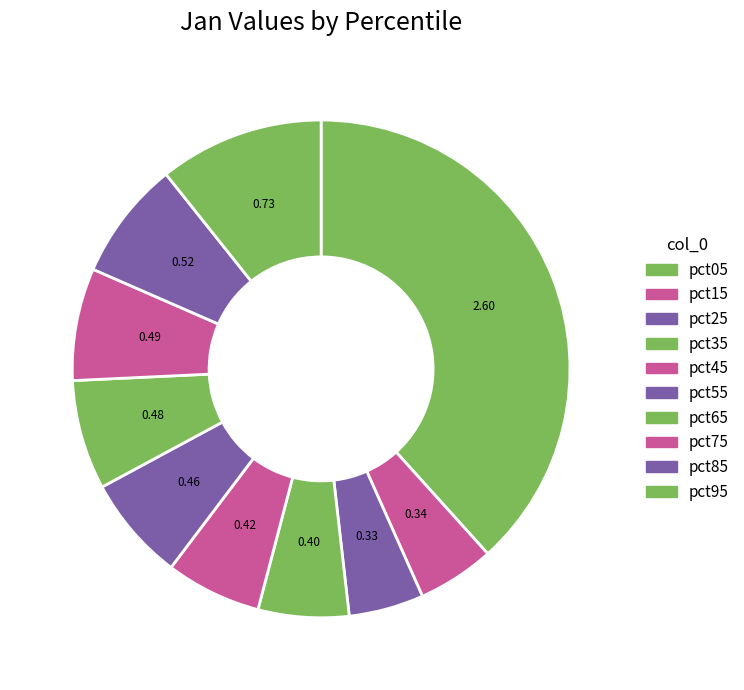

The pct35 slice represents 6% of the pie. True or false?

True